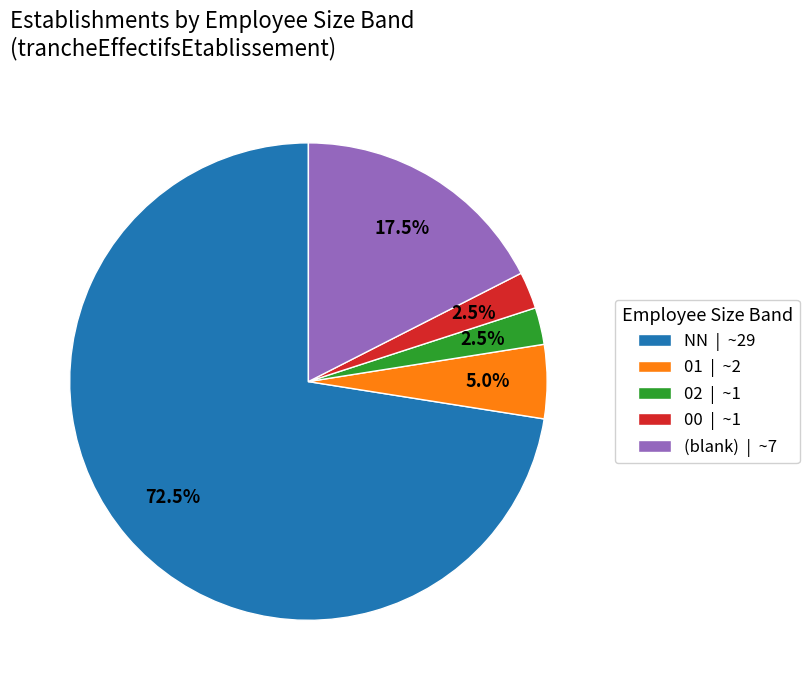

Is there a majority slice in this chart?

Yes